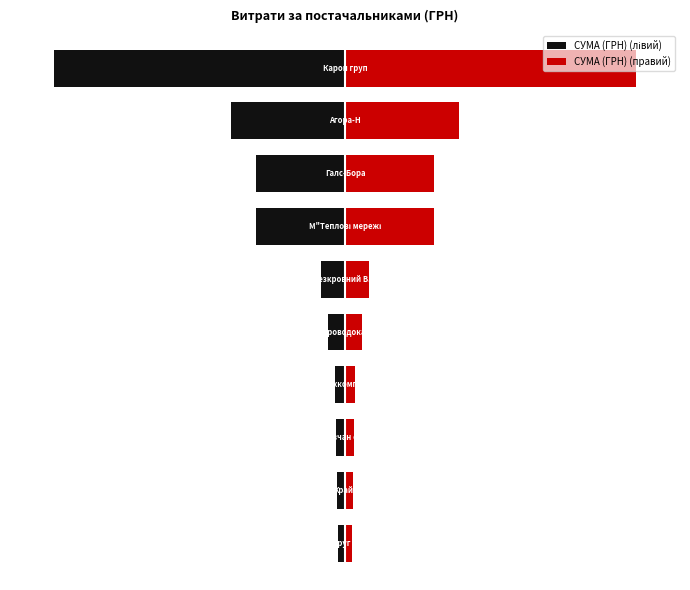

What is the sum of the СУМА (ГРН) (правий) values at 7 and 3?

92364.6